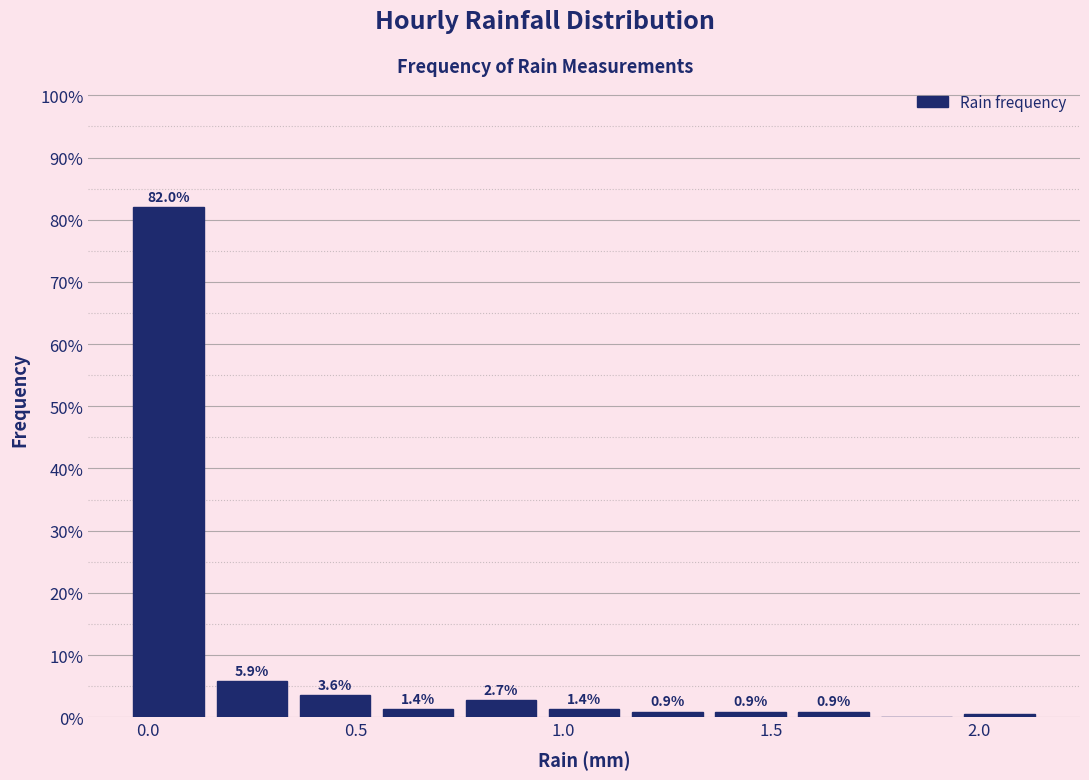

Over which range of the x-axis is the bar tallest?

-0.05 to 0.15